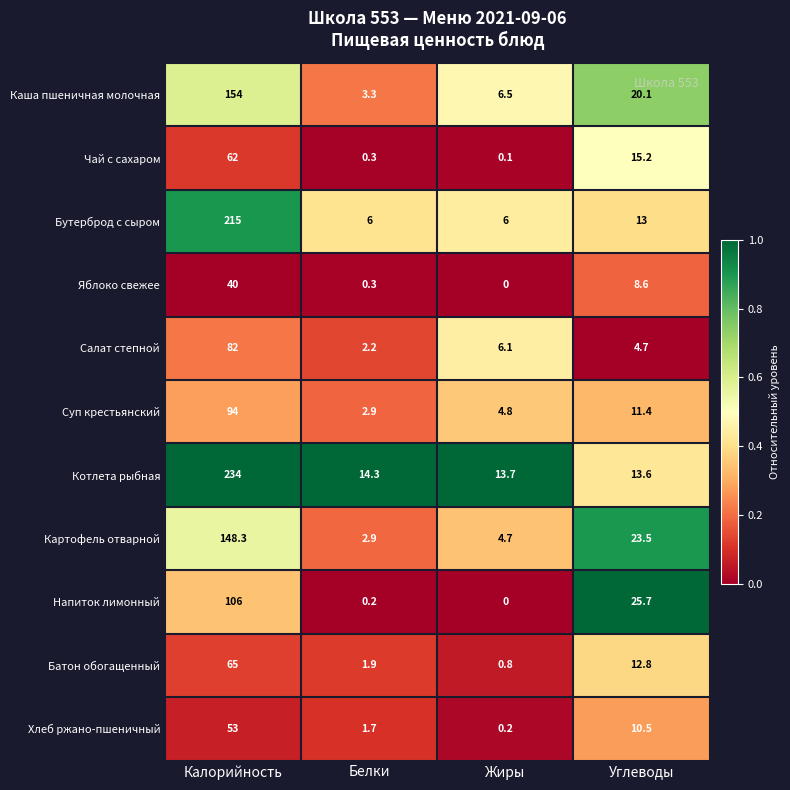

What is the spread (max minus min) of values at Жиры?

13.7